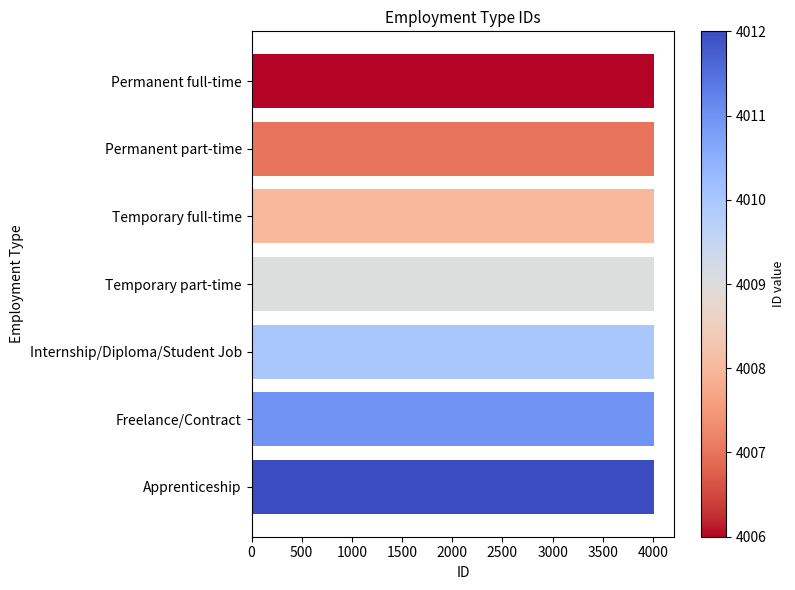

Is it true that the value at Permanent part-time is 5262?

False